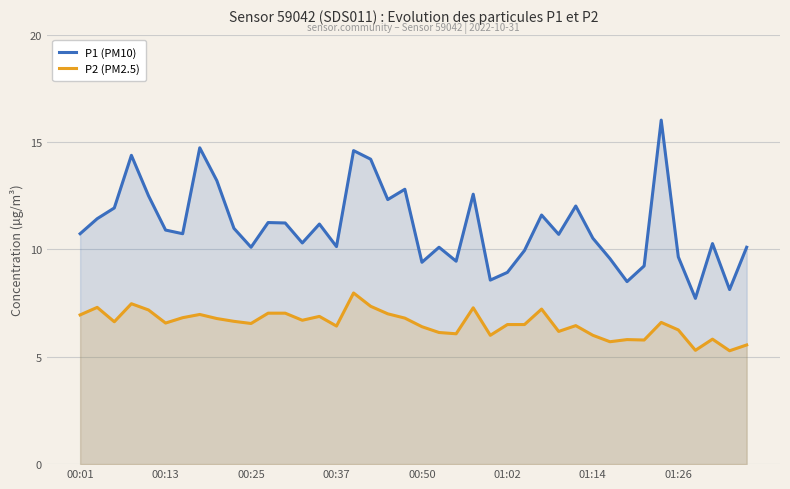

At how many categories does at least one series exceed 5?

40